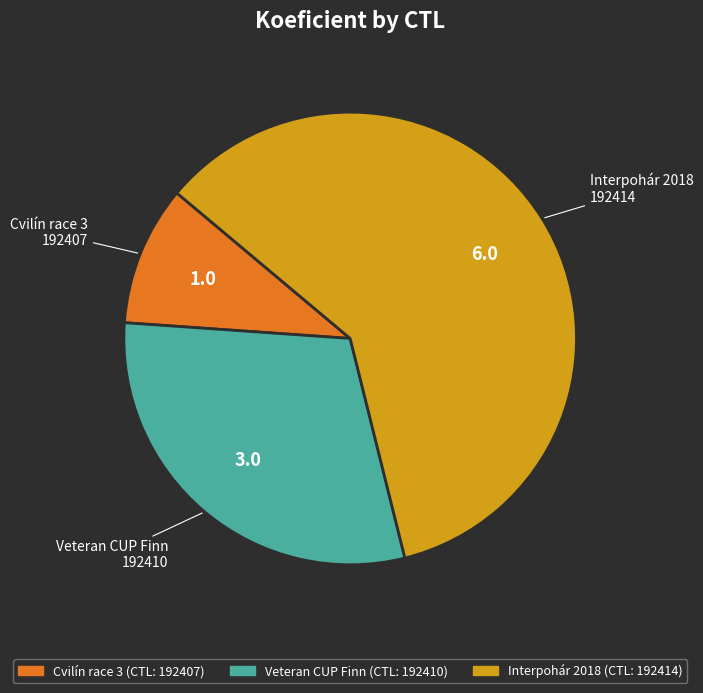

Which has a higher value, Veteran CUP Finn or Cvilín race 3?

Veteran CUP Finn